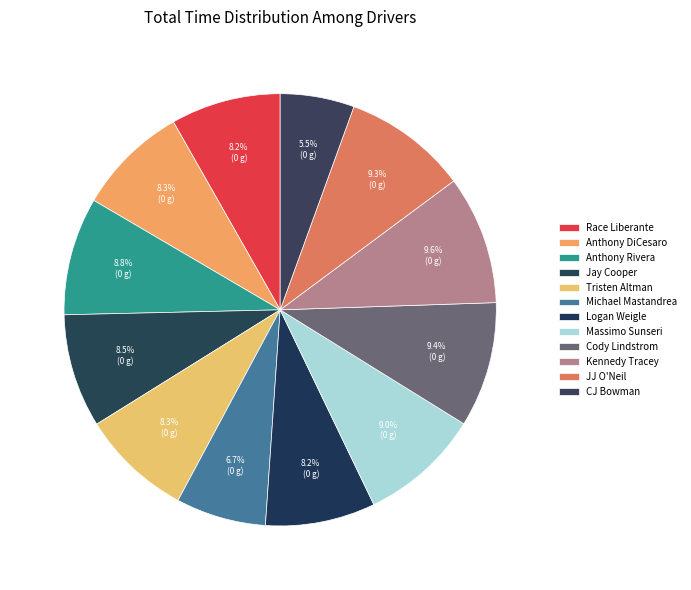

What percentage is the Jay Cooper slice, to the nearest percent?

9%